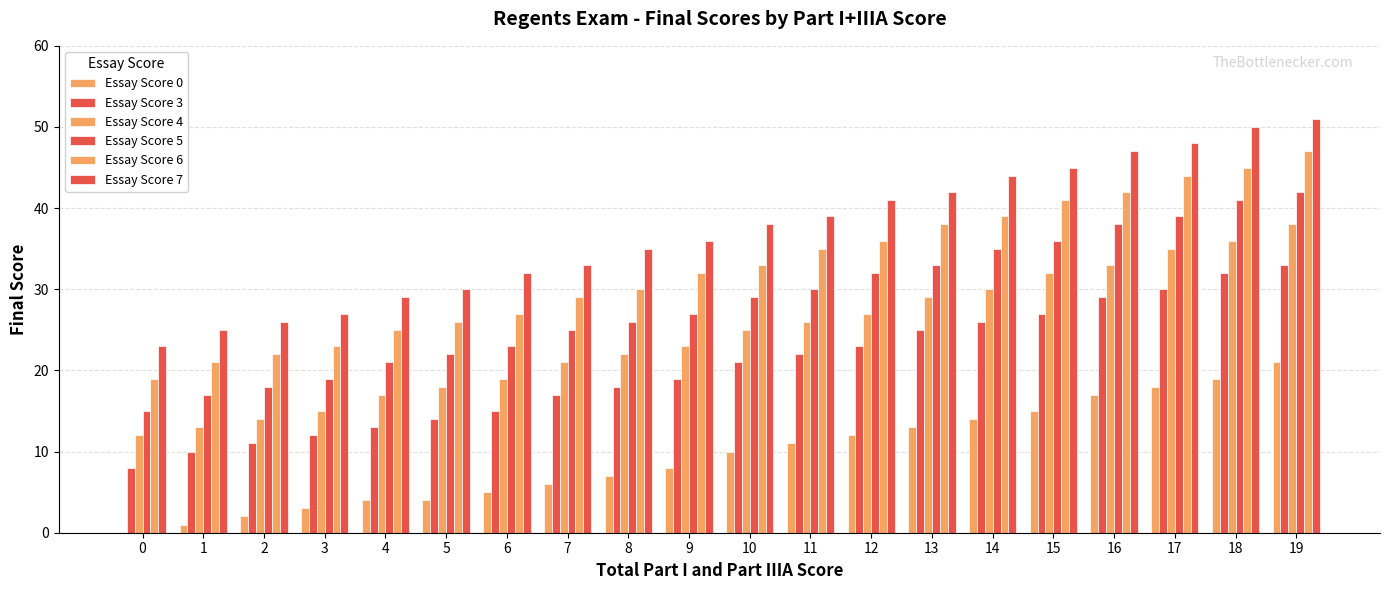

How many groups of bars are there?

20